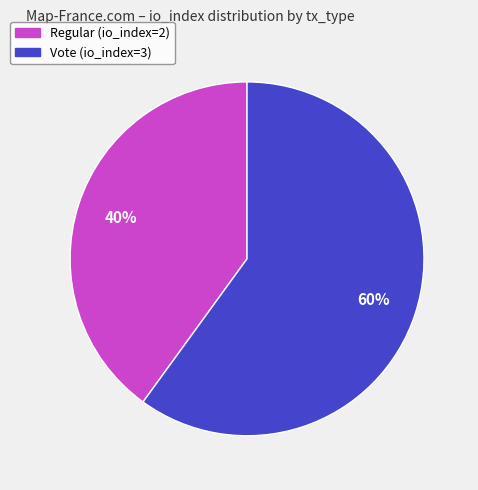

Count the number of slices in the pie.

2